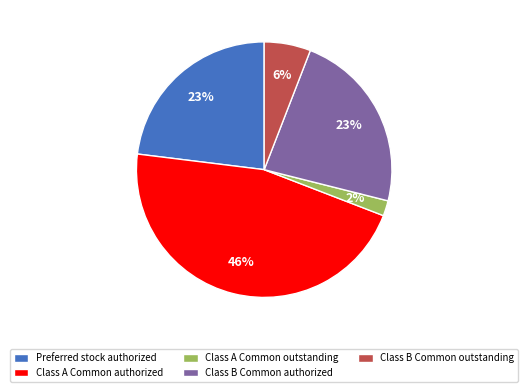

What is the smallest slice in the pie chart?

Class A Common outstanding